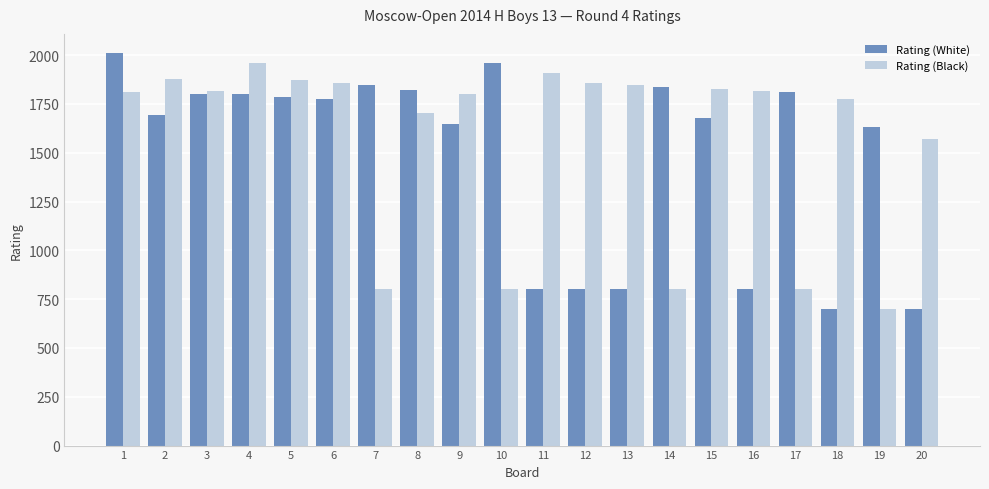

Where is Rating (Black) nearest to the value 1330?

20